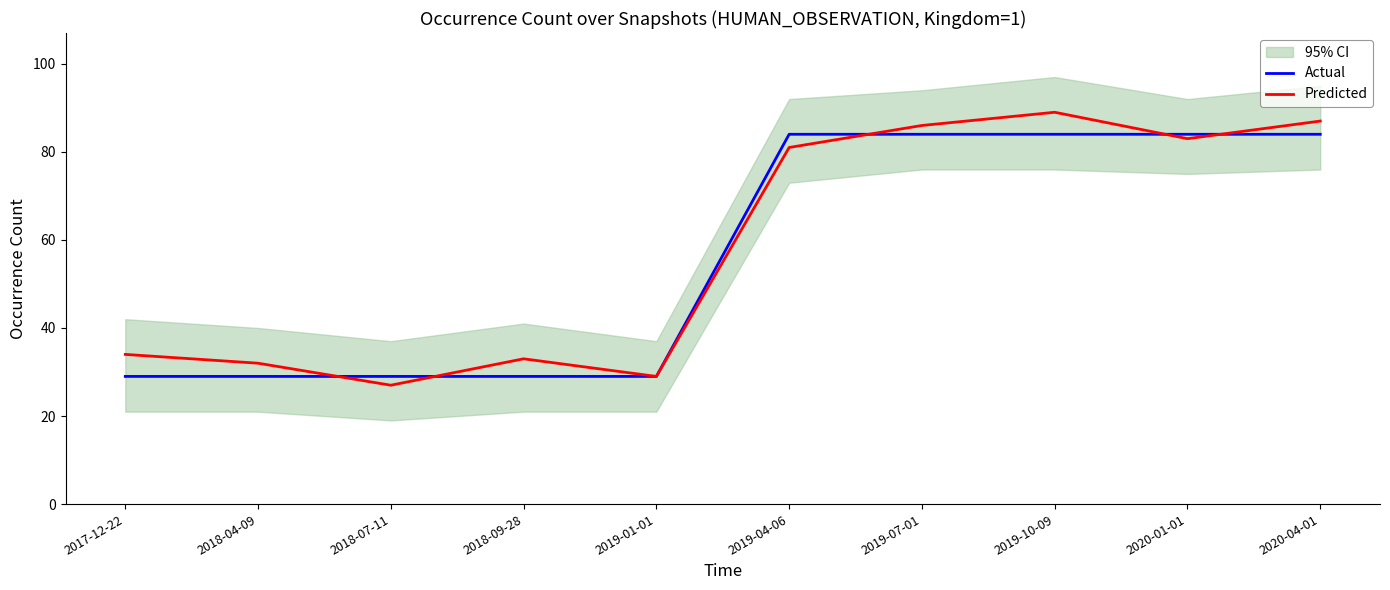

Reading left to right, what are all the values shown in this chart?

Actual: 2017-12-22=29	2018-04-09=29	2018-07-11=29	2018-09-28=29	2019-01-01=29	2019-04-06=84	2019-07-01=84	2019-10-09=84	2020-01-01=84	2020-04-01=84
Predicted: 2017-12-22=34	2018-04-09=32	2018-07-11=27	2018-09-28=33	2019-01-01=29	2019-04-06=81	2019-07-01=86	2019-10-09=89	2020-01-01=83	2020-04-01=87